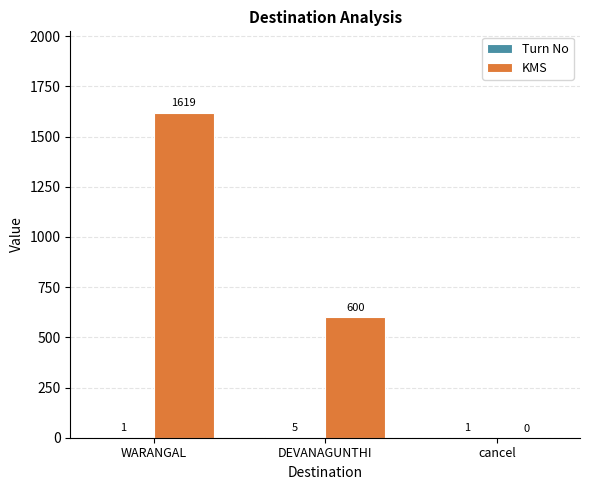

Which series changed the most between DEVANAGUNTHI and cancel?

KMS